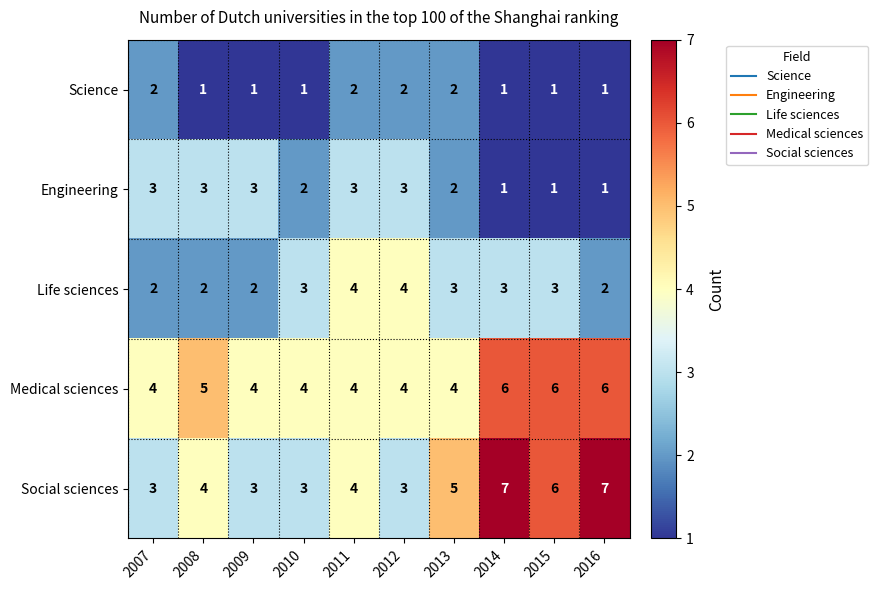

What is the maximum value shown in the chart?

7